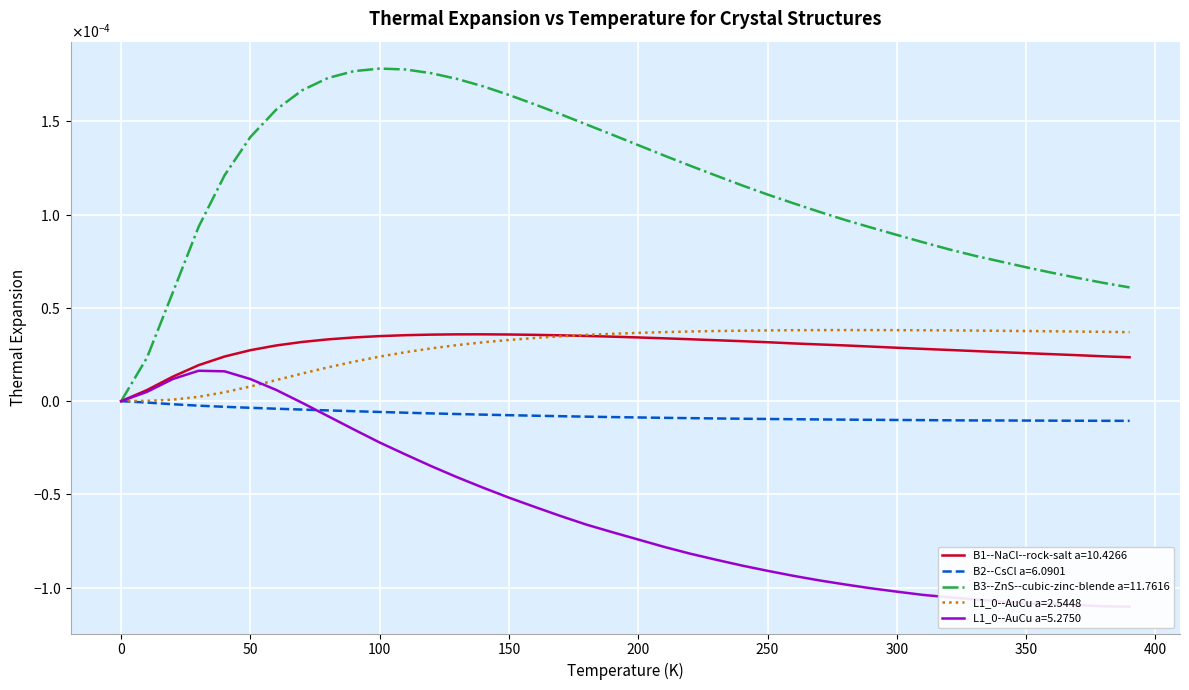

How many values in the L1_0--AuCu a=5.2750 series are below 0?

33